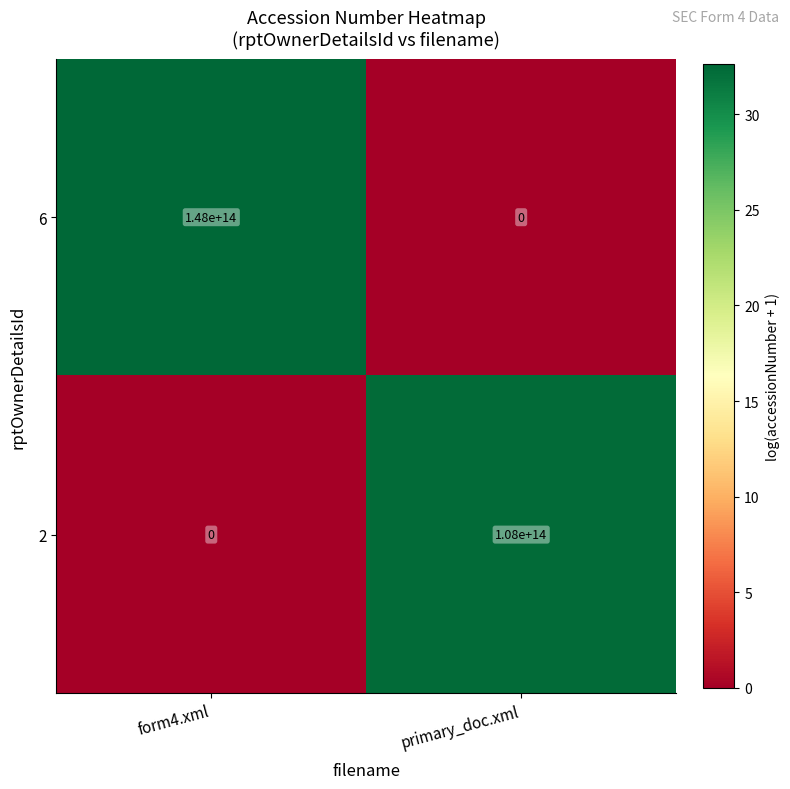

At which category is the sum across all series the highest?

form4.xml